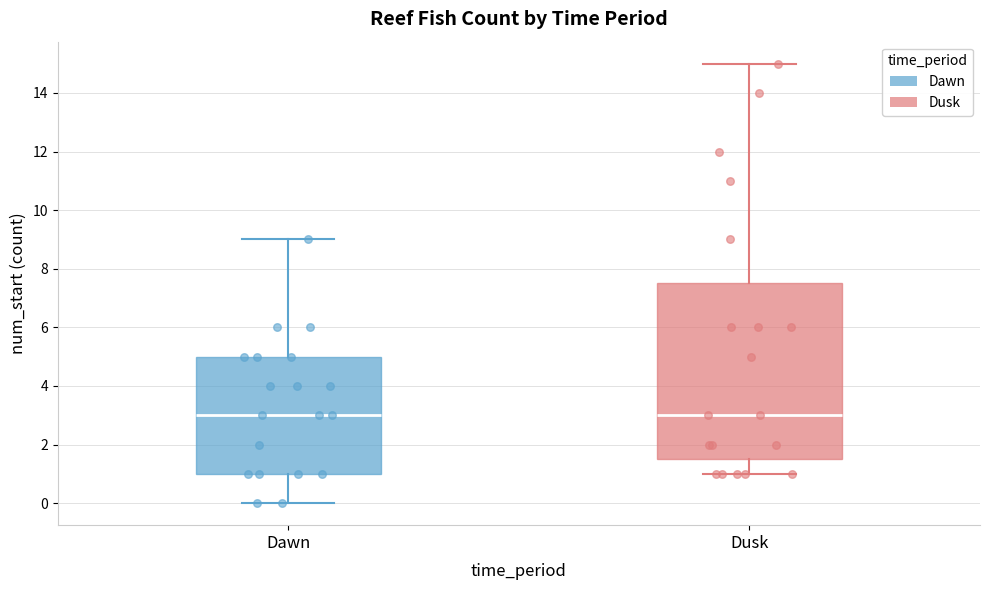

Reading left to right, transcribe this box plot: for each box, give where its median line is, the range the box spans, and where its two whiskers end, as read against the y-axis. The values are not printed on the chart, so give them approximately, as read against the axis.

Dawn: median 3.0, box 1.0 to 5.0, whiskers 0.0 to 9.0
Dusk: median 3.0, box 1.6 to 7.6, whiskers 1.0 to 15.0